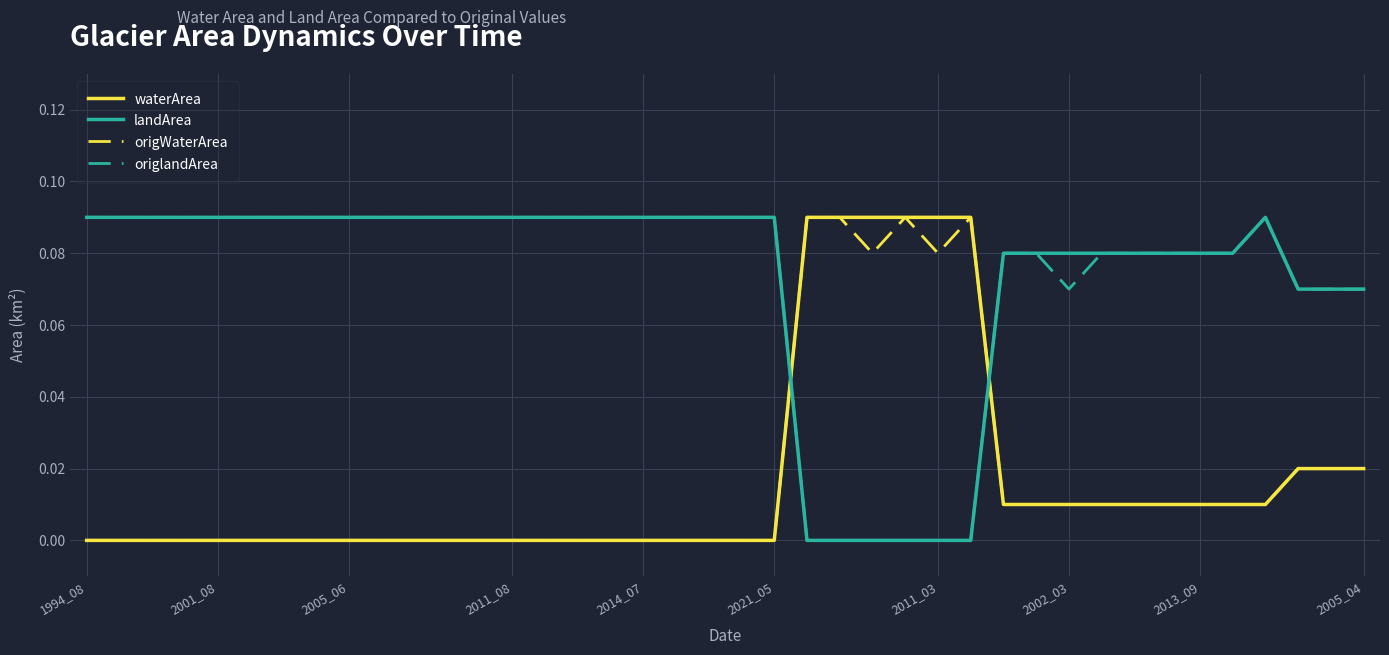

True or false: landArea and waterArea cross at least once.

True